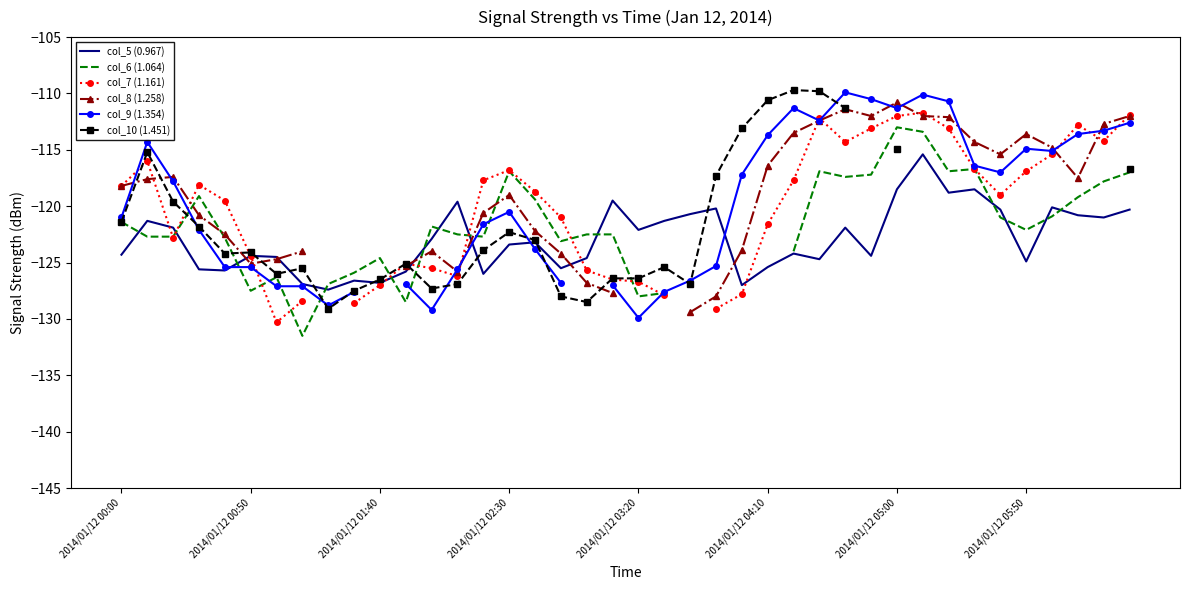

What is the minimum value for col_5 (0.967)?

-127.4